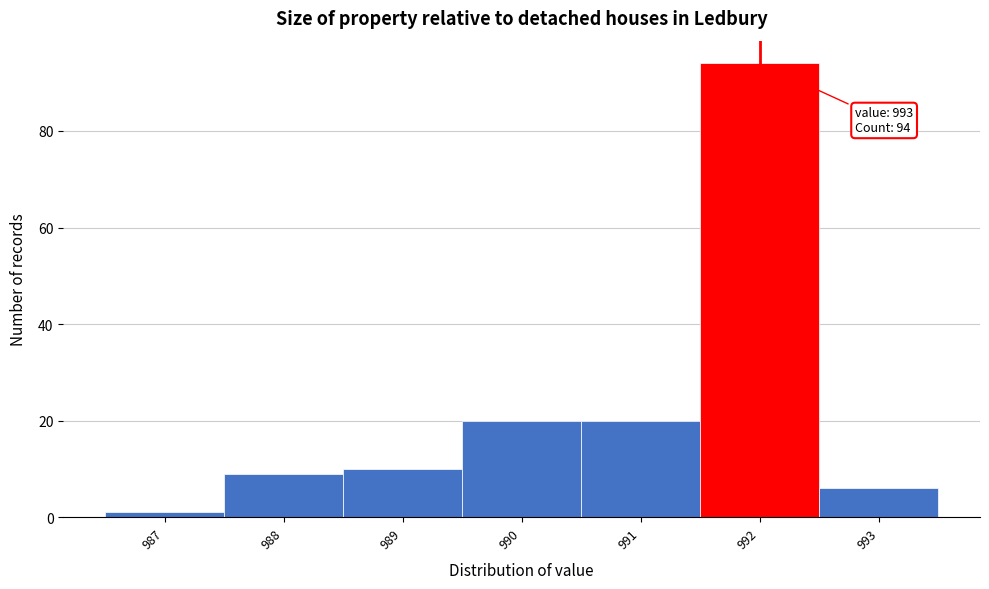

Reading left to right, list all the values displayed in this chart.

987=1	988=9	989=10	990=20	991=20	992=94	993=6